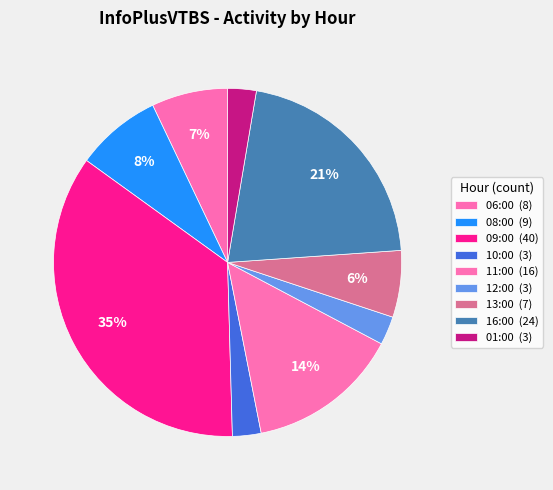

What portion of the pie excludes 09:00?

64.6%